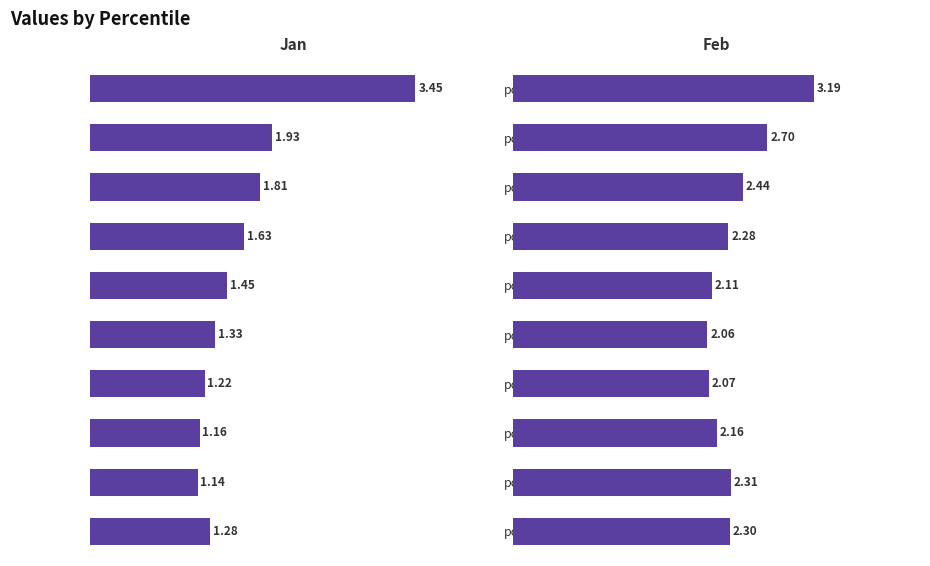

How many groups of bars are there?

10